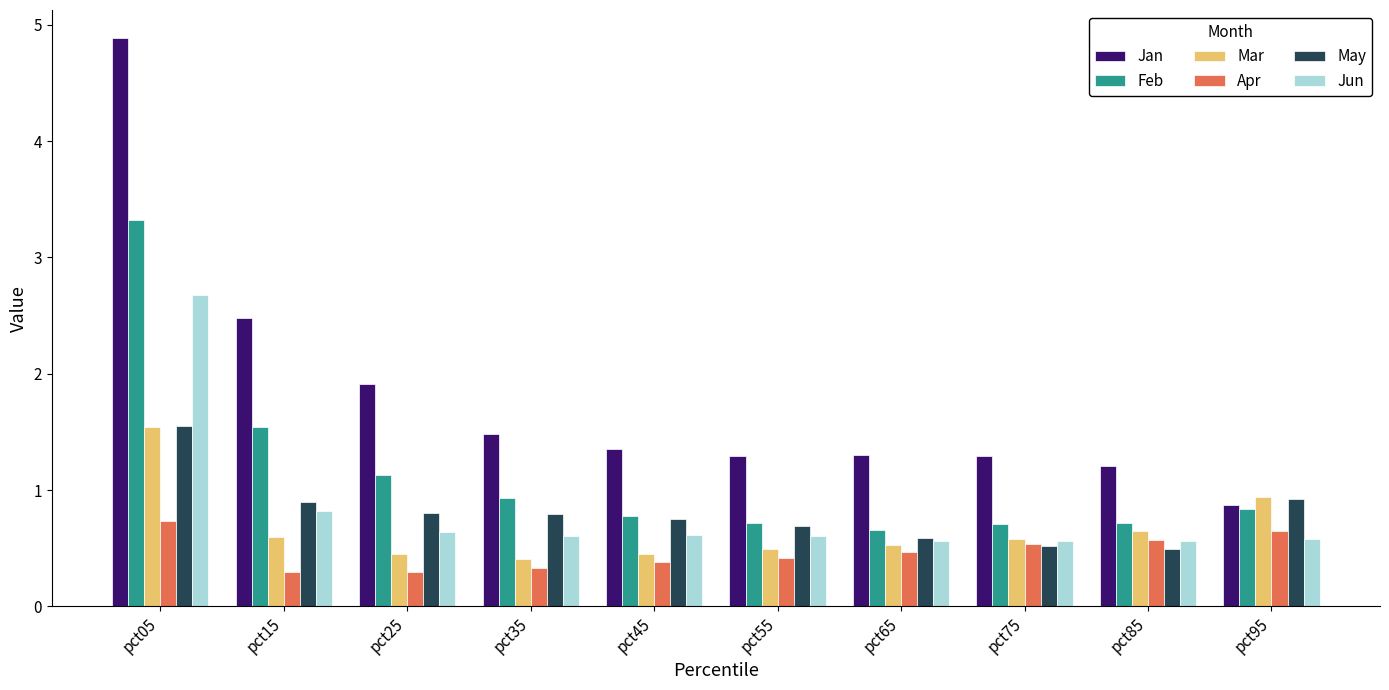

What is the difference between the highest and lowest values at pct15?

2.2